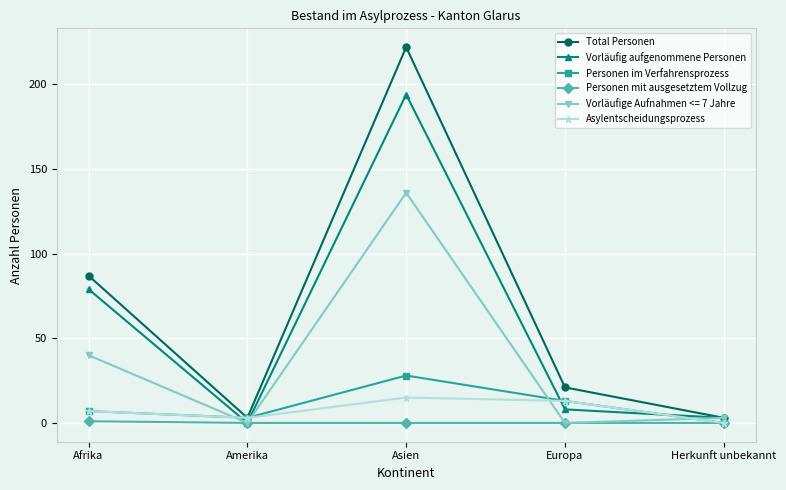

What is the difference between the maximum and minimum values in the Vorläufig aufgenommene Personen series?

194